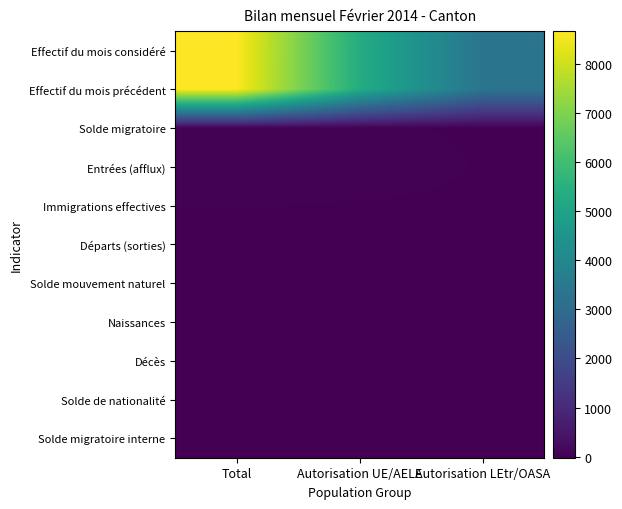

Reading left to right, list all the values displayed in this chart.

Effectif du mois considéré: Total=8661	Autorisation UE/AELE=5337	Autorisation LEtr/OASA=3324
Effectif du mois précédent: Total=8640	Autorisation UE/AELE=5325	Autorisation LEtr/OASA=3315
Solde migratoire: Total=26	Autorisation UE/AELE=17	Autorisation LEtr/OASA=9
Entrées (afflux): Total=45	Autorisation UE/AELE=35	Autorisation LEtr/OASA=10
Immigrations effectives: Total=15	Autorisation UE/AELE=10	Autorisation LEtr/OASA=5
Départs (sorties): Total=-21	Autorisation UE/AELE=-20	Autorisation LEtr/OASA=-1
Solde mouvement naturel: Total=7	Autorisation UE/AELE=1	Autorisation LEtr/OASA=6
Naissances: Total=8	Autorisation UE/AELE=2	Autorisation LEtr/OASA=6
Décès: Total=-1	Autorisation UE/AELE=-1	Autorisation LEtr/OASA=0
Solde de nationalité: Total=-6	Autorisation UE/AELE=0	Autorisation LEtr/OASA=-6
Solde migratoire interne: Total=-6	Autorisation UE/AELE=-6	Autorisation LEtr/OASA=0